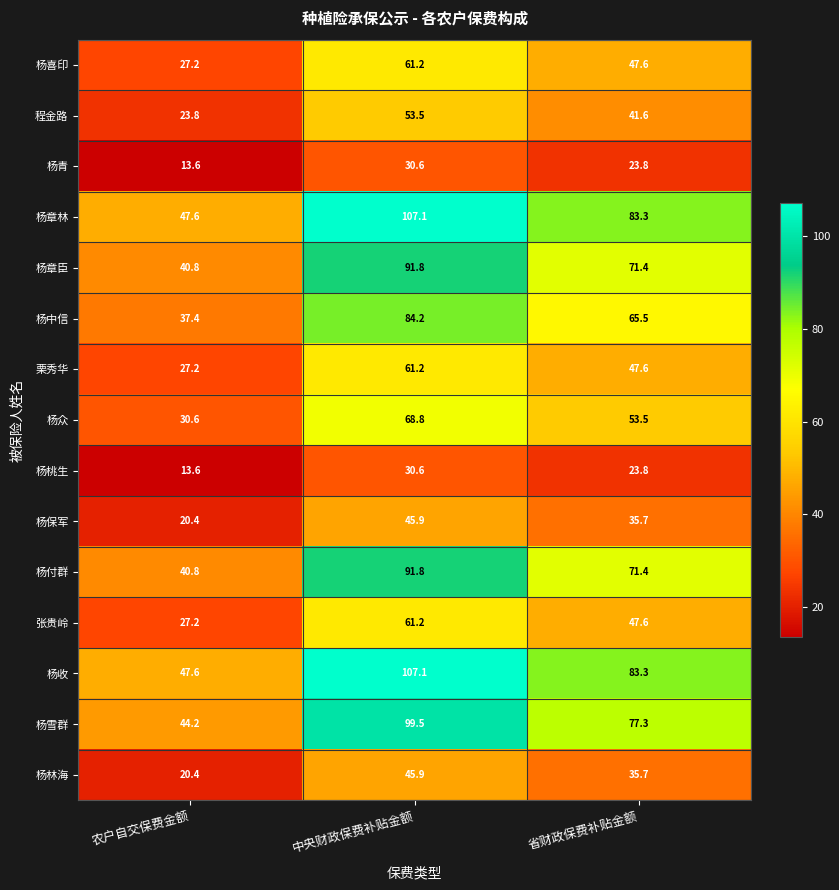

What is the average value of the 杨喜印 series?

45.3